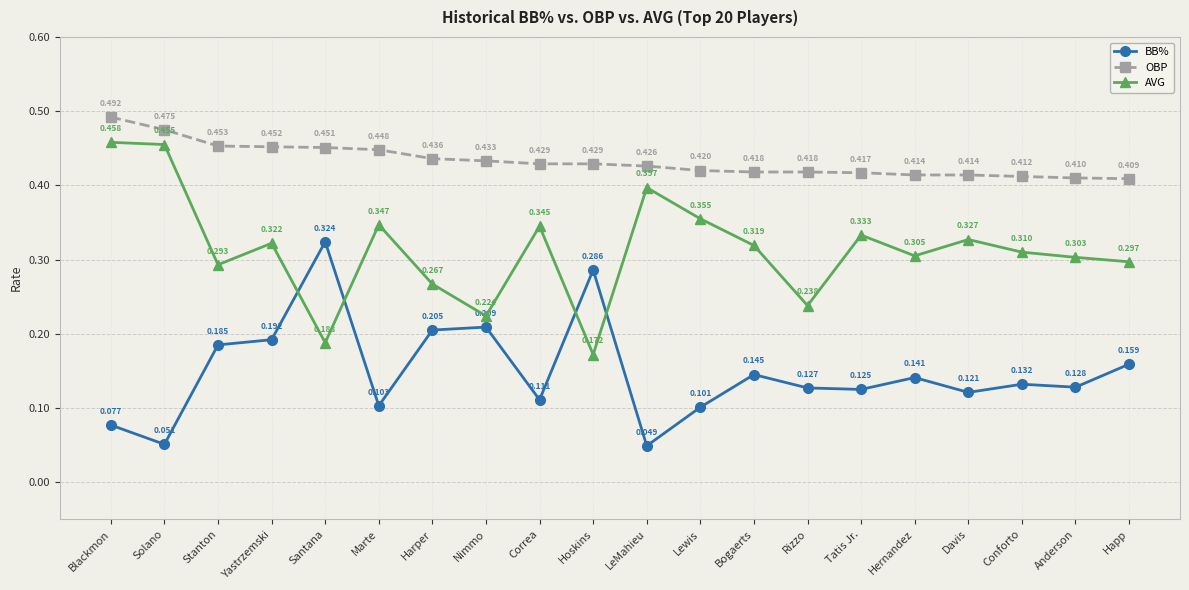

True or false: OBP and AVG cross at least once.

False